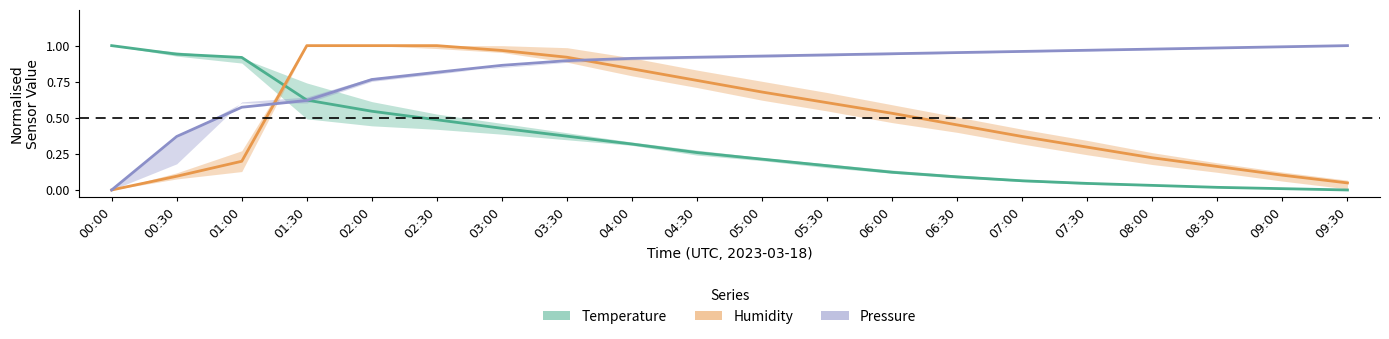

Reading left to right, transcribe all the data shown in this chart.

Temperature: 1.0	0.9	0.9	0.6	0.5	0.5	0.4	0.4	0.3	0.3	0.2	0.2	0.1	0.1	0.1	0.0	0.0	0.0	0.0	0.0
Humidity: 0.0	0.1	0.2	1.0	1.0	1.0	1.0	0.9	0.8	0.8	0.7	0.6	0.5	0.5	0.4	0.3	0.2	0.2	0.1	0.0
Pressure: 0.0	0.4	0.6	0.6	0.8	0.8	0.9	0.9	0.9	0.9	0.9	0.9	0.9	1.0	1.0	1.0	1.0	1.0	1.0	1.0